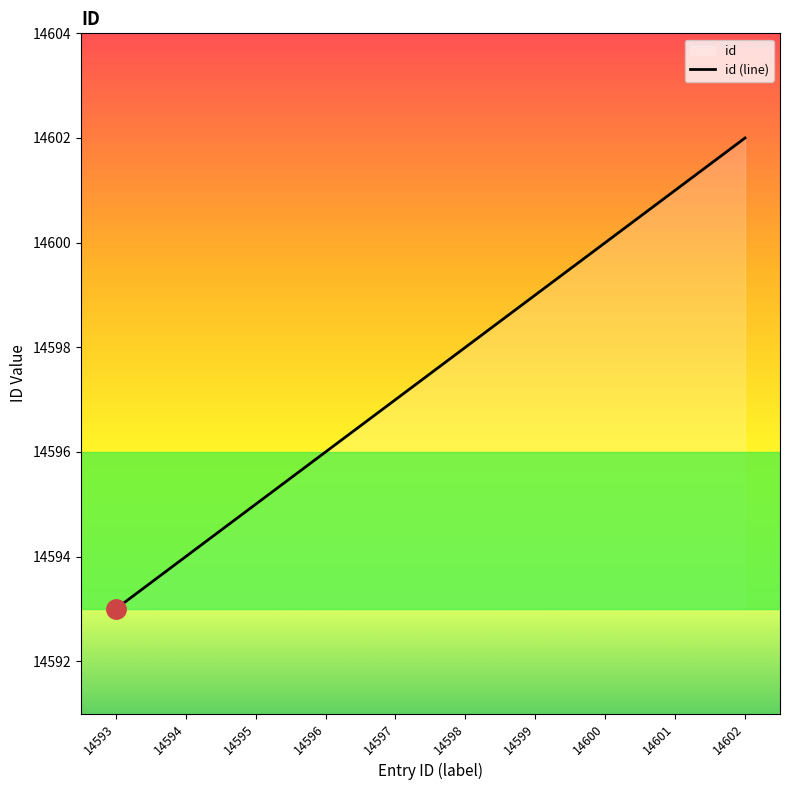

Approximately how many times larger is the value at 14600 compared to 14601?

1.0